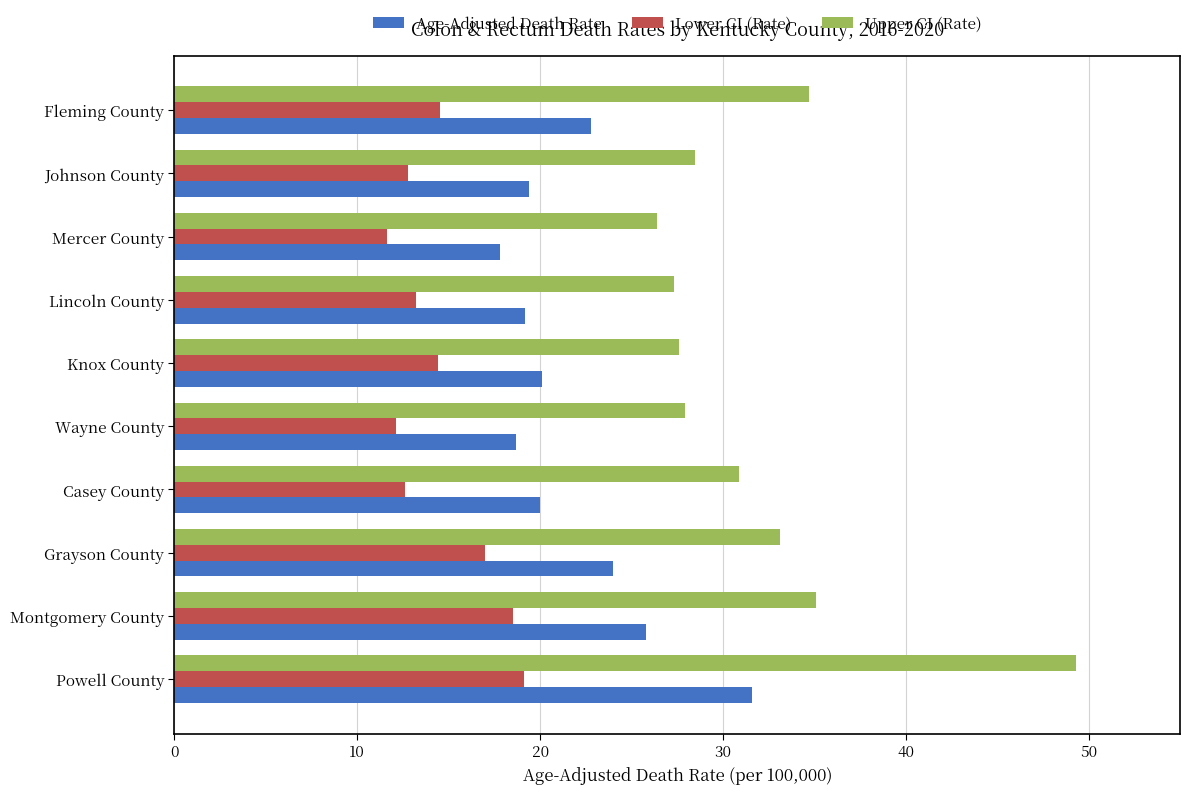

The value of Age-Adjusted Death Rate at Powell County is 43.8. True or false?

False